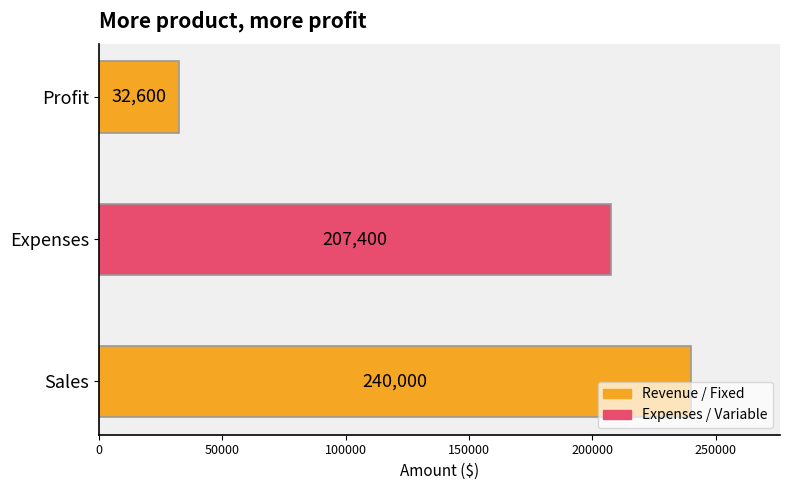

Where is the data nearest to the value 136300?

Expenses